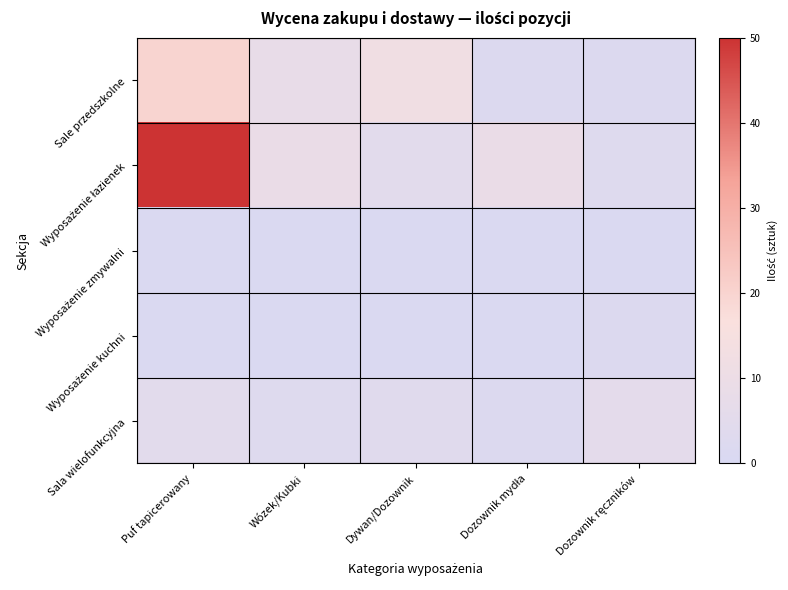

At how many categories does at least one series exceed 27?

1